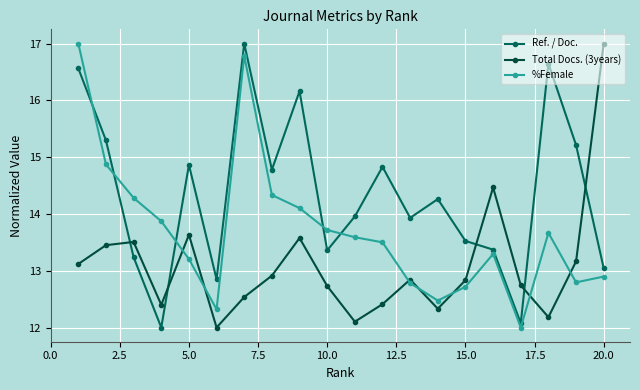

What is the sum of all Total Docs. (3years) values?

261.9